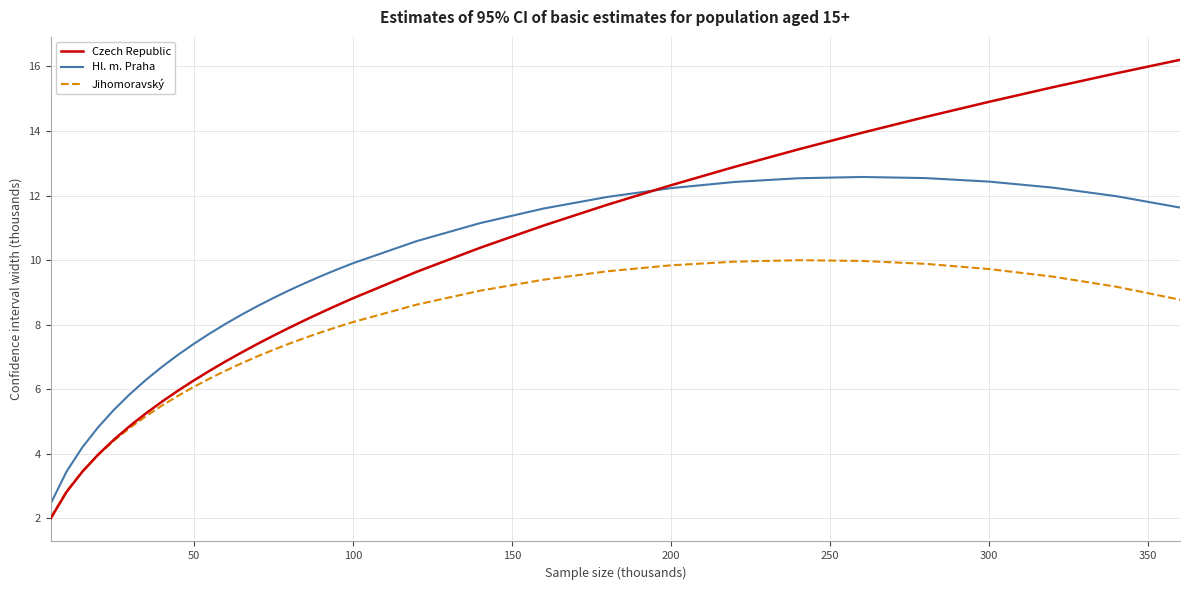

What is the difference between the maximum and minimum values in the Czech Republic series?

14.2